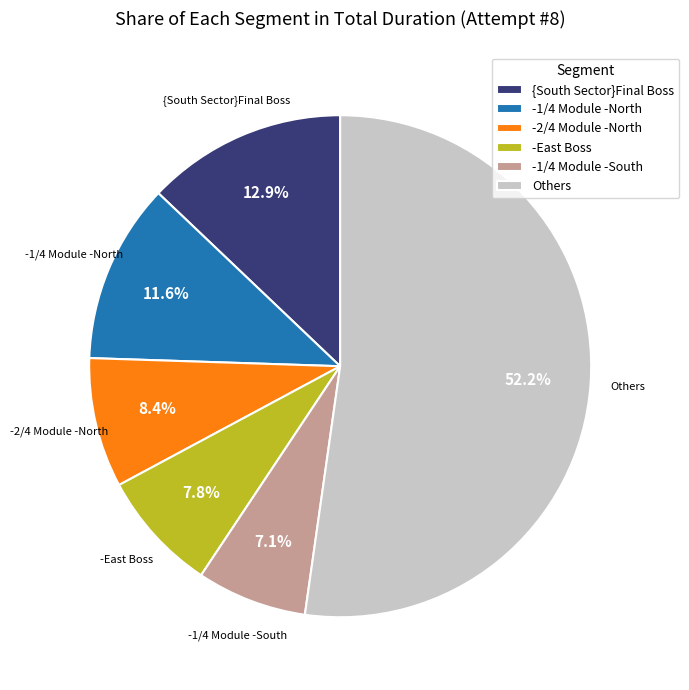

Is there any slice that represents more than half of the pie?

Yes